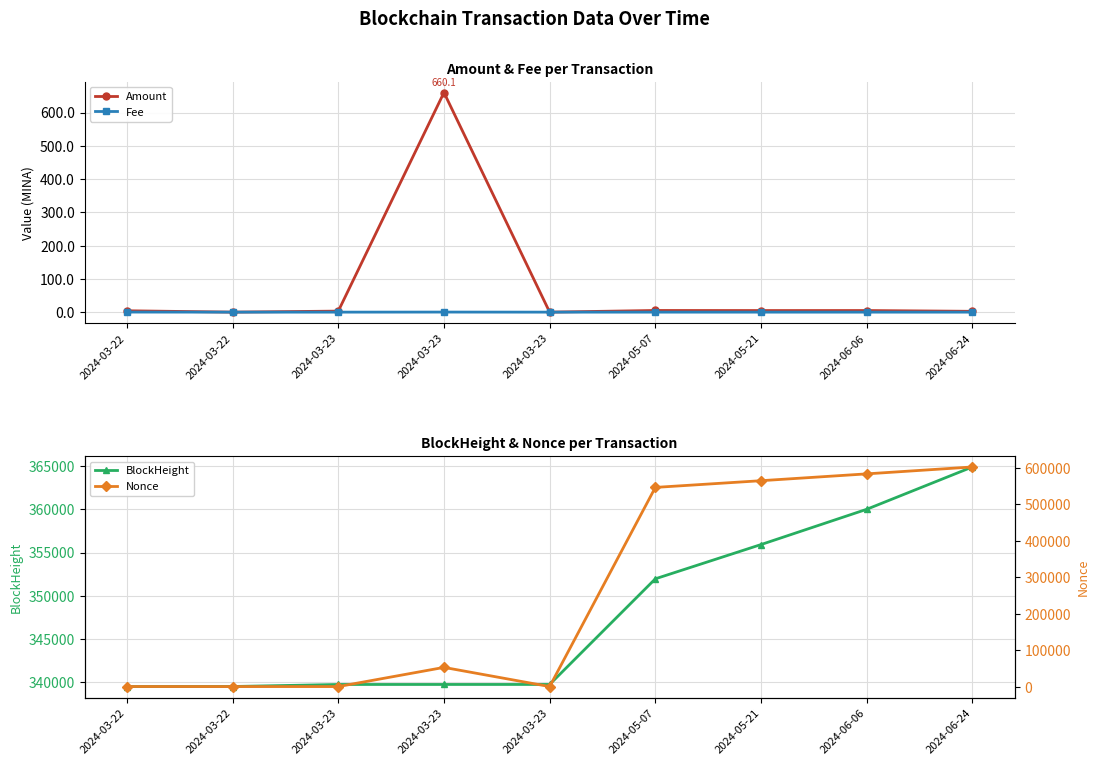

At which category does Nonce reach its first local valley?

2024-03-22